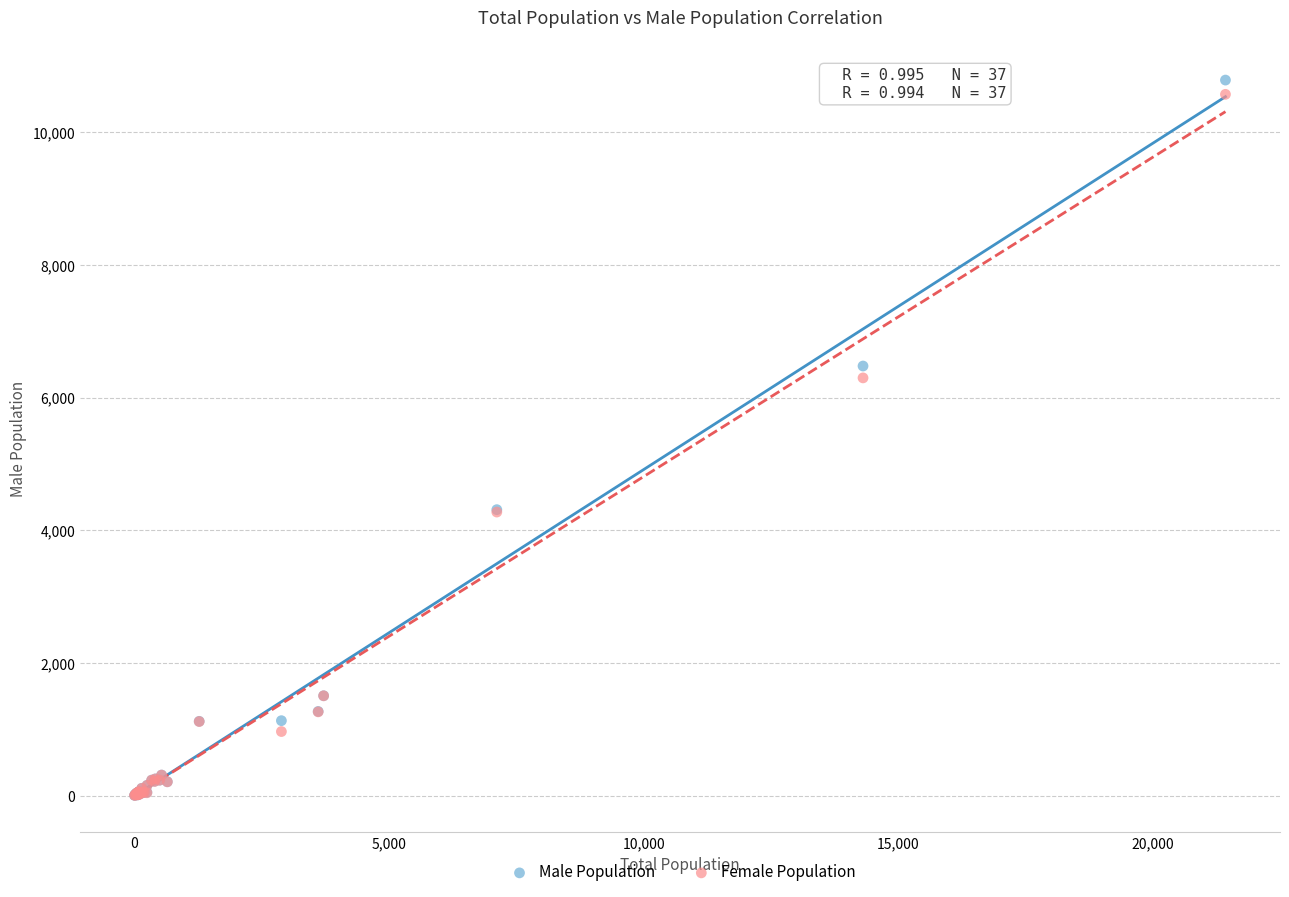

Which series reaches the maximum Y coordinate?

Male Population